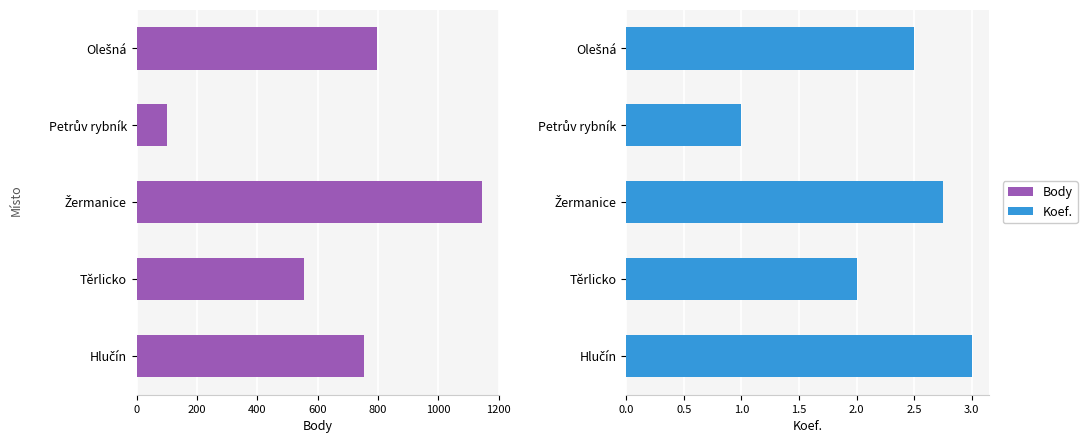

What is the smallest value displayed?

1.0